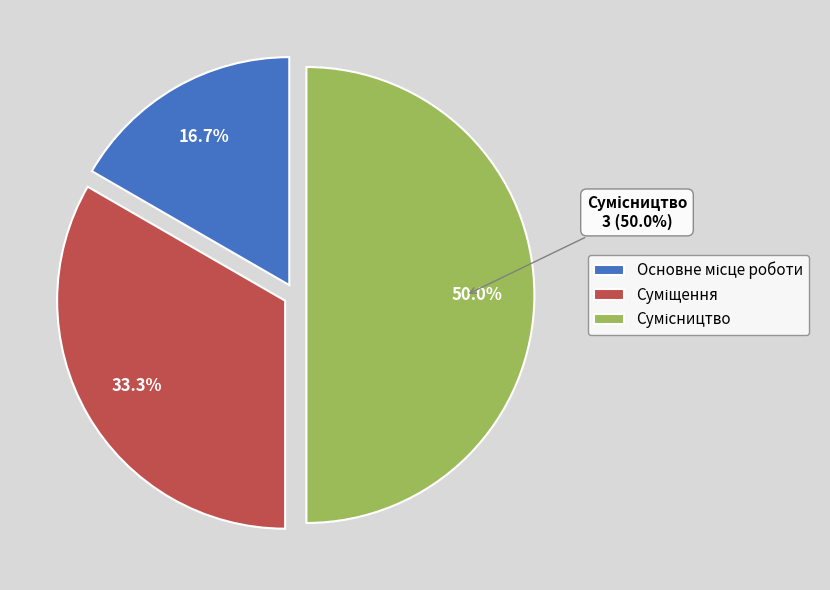

Which slice is the largest?

Сумісництво